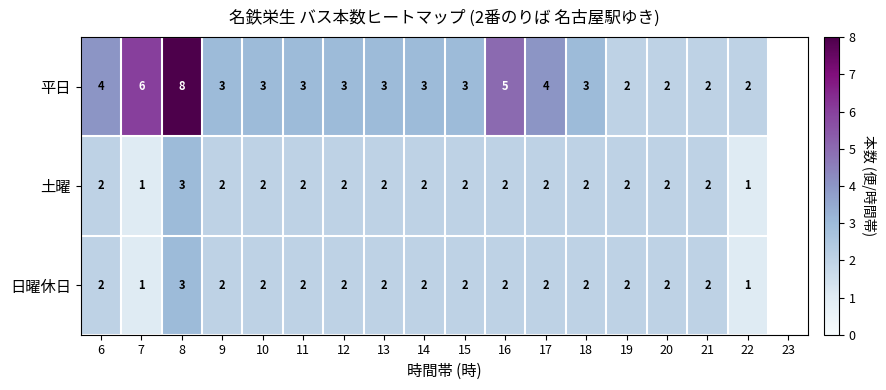

Between 15 and 21, which series saw the biggest shift?

平日